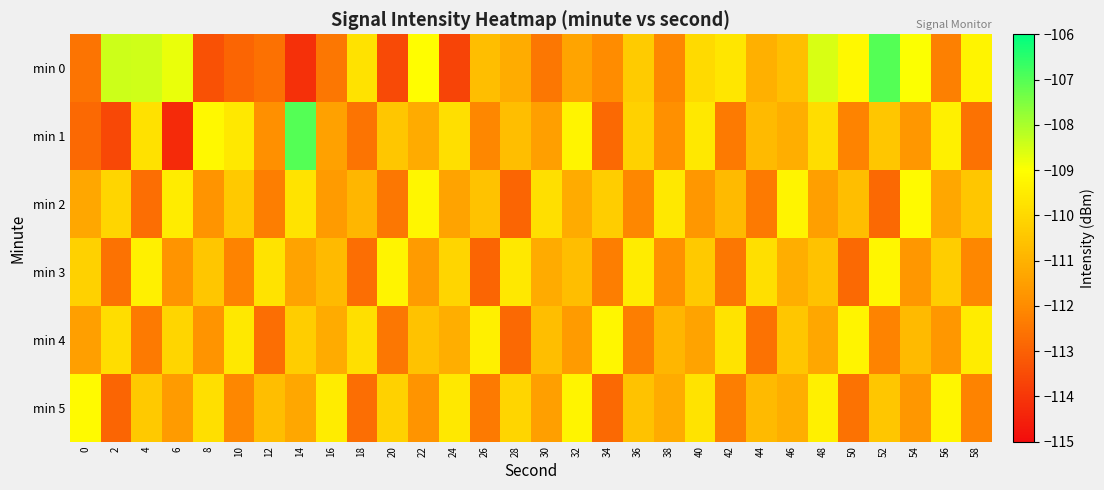

Reading left to right, transcribe all the data shown in this chart.

min 0: 0=-112.6	2=-108.4	4=-108.4	6=-108.8	8=-113.4	10=-112.9	12=-112.6	14=-114.1	16=-112.5	18=-109.7	20=-113.6	22=-109.0	24=-113.7	26=-110.7	28=-111.1	30=-112.5	32=-111.4	34=-112.0	36=-110.4	38=-112.1	40=-110.0	42=-109.6	44=-111.0	46=-110.6	48=-108.6	50=-109.2	52=-107.0	54=-109.0	56=-112.3	58=-109.3
min 1: 0=-112.8	2=-113.6	4=-109.8	6=-114.3	8=-109.2	10=-109.6	12=-111.9	14=-107.0	16=-111.4	18=-112.5	20=-110.5	22=-111.2	24=-109.8	26=-112.1	28=-110.7	30=-111.5	32=-109.3	34=-112.8	36=-110.2	38=-111.9	40=-109.6	42=-112.4	44=-110.8	46=-111.1	48=-109.9	50=-112.2	52=-110.5	54=-111.7	56=-109.4	58=-112.6
min 2: 0=-111.3	2=-110.1	4=-112.7	6=-109.5	8=-111.8	10=-110.4	12=-112.3	14=-109.7	16=-111.6	18=-110.9	20=-112.5	22=-109.2	24=-111.4	26=-110.6	28=-112.9	30=-109.8	32=-111.2	34=-110.3	36=-112.1	38=-109.6	40=-111.7	42=-110.8	44=-112.4	46=-109.3	48=-111.5	50=-110.7	52=-112.8	54=-109.1	56=-111.3	58=-110.5
min 3: 0=-110.2	2=-112.6	4=-109.4	6=-111.8	8=-110.5	10=-112.2	12=-109.7	14=-111.4	16=-110.8	18=-112.7	20=-109.3	22=-111.6	24=-110.1	26=-112.9	28=-109.6	30=-111.2	32=-110.7	34=-112.3	36=-109.5	38=-111.9	40=-110.4	42=-112.5	44=-109.8	46=-111.1	48=-110.6	50=-112.8	52=-109.2	54=-111.7	56=-110.3	58=-112.1
min 4: 0=-111.5	2=-109.9	4=-112.4	6=-110.1	8=-111.8	10=-109.6	12=-112.7	14=-110.3	16=-111.2	18=-109.8	20=-112.5	22=-110.6	24=-111.1	26=-109.4	28=-112.8	30=-110.7	32=-111.6	34=-109.2	36=-112.3	38=-110.9	40=-111.4	42=-109.7	44=-112.6	46=-110.5	48=-111.3	50=-109.3	52=-112.2	54=-110.8	56=-111.7	58=-109.5
min 5: 0=-109.1	2=-112.9	4=-110.4	6=-111.6	8=-109.8	10=-112.1	12=-110.7	14=-111.3	16=-109.5	18=-112.7	20=-110.2	22=-111.8	24=-109.6	26=-112.4	28=-110.1	30=-111.5	32=-109.3	34=-112.8	36=-110.6	38=-111.2	40=-109.7	42=-112.3	44=-110.8	46=-111.1	48=-109.4	50=-112.6	52=-110.5	54=-111.7	56=-109.2	58=-112.2